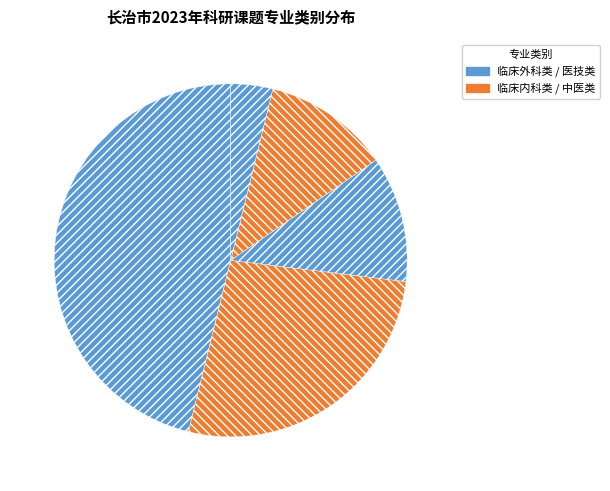

Which slice is the largest?

临床外科类课题